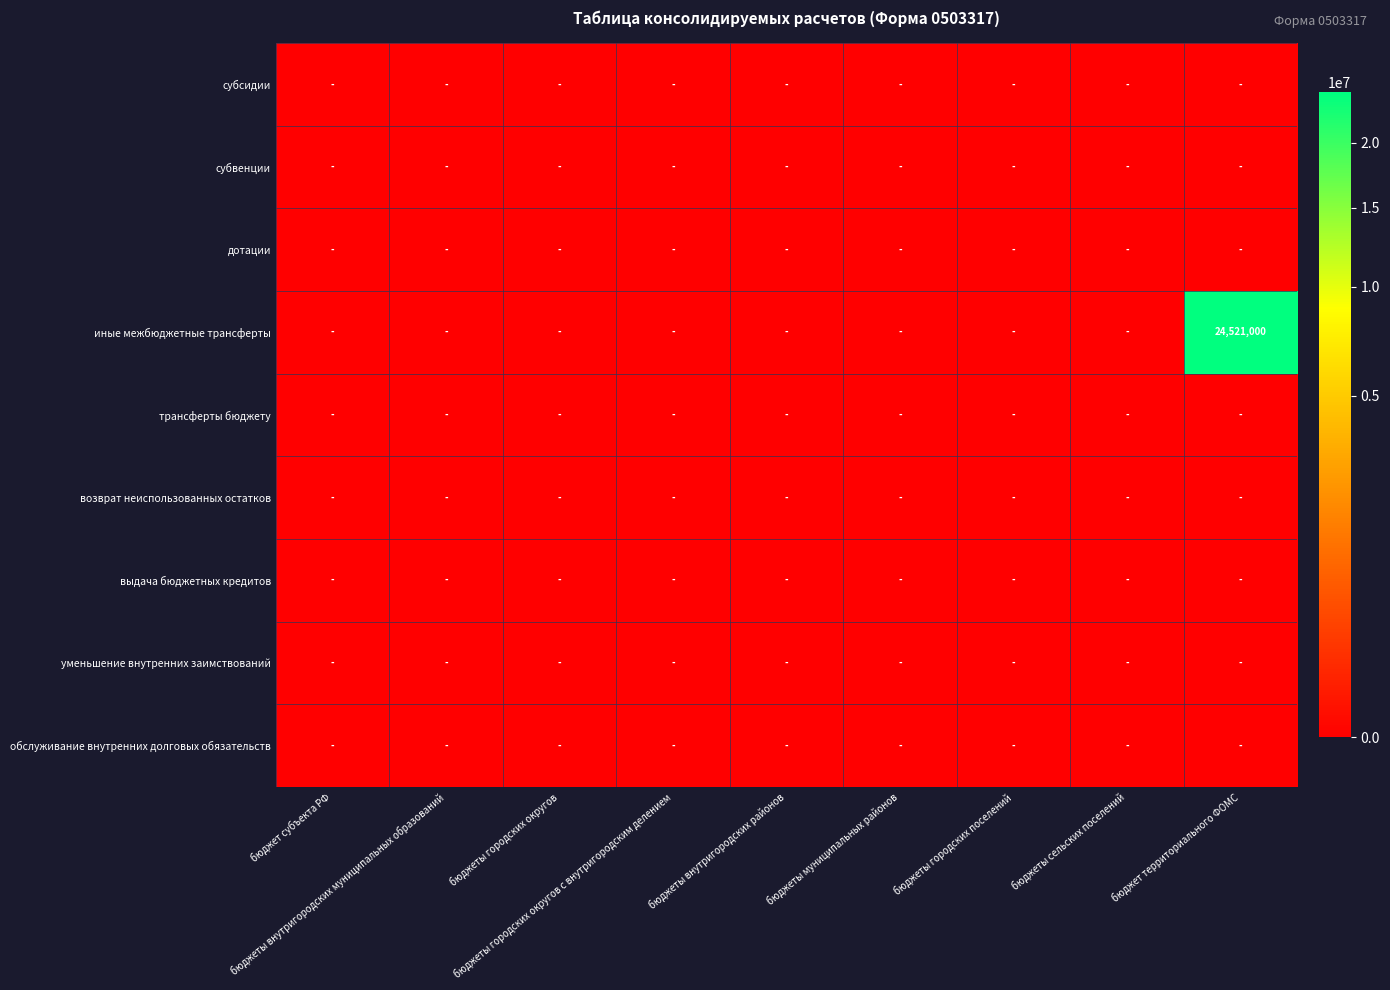

Is it true that трансферты бюджету equals 0 at бюджеты городских округов с внутригородским делением?

True